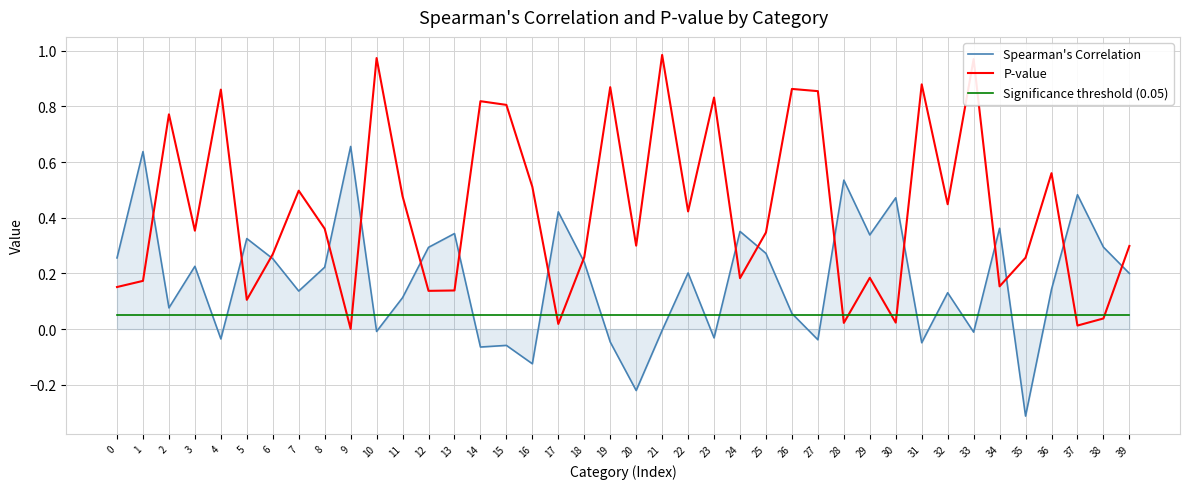

Which series has the largest total across all categories?

P-value